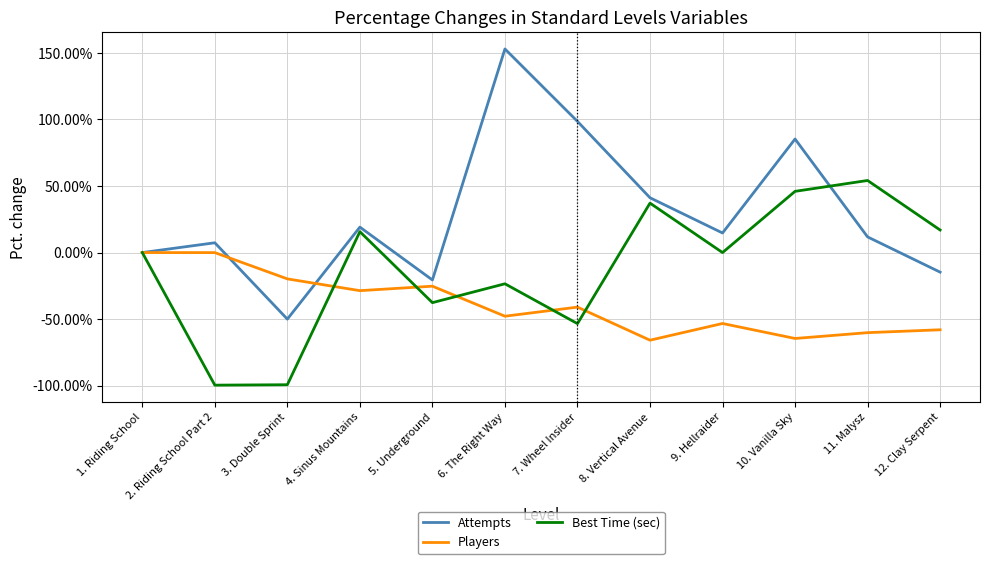

What is the minimum value for Players?

-65.8